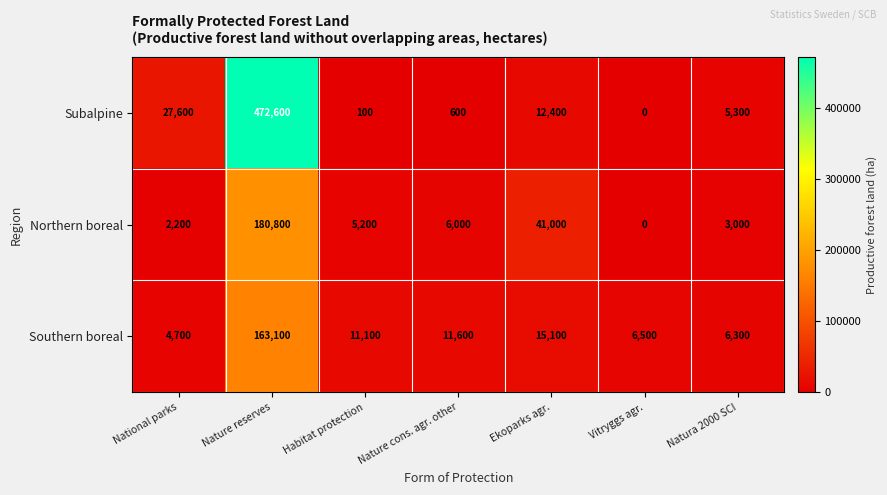

At which label does Subalpine first exceed 5300?

National parks